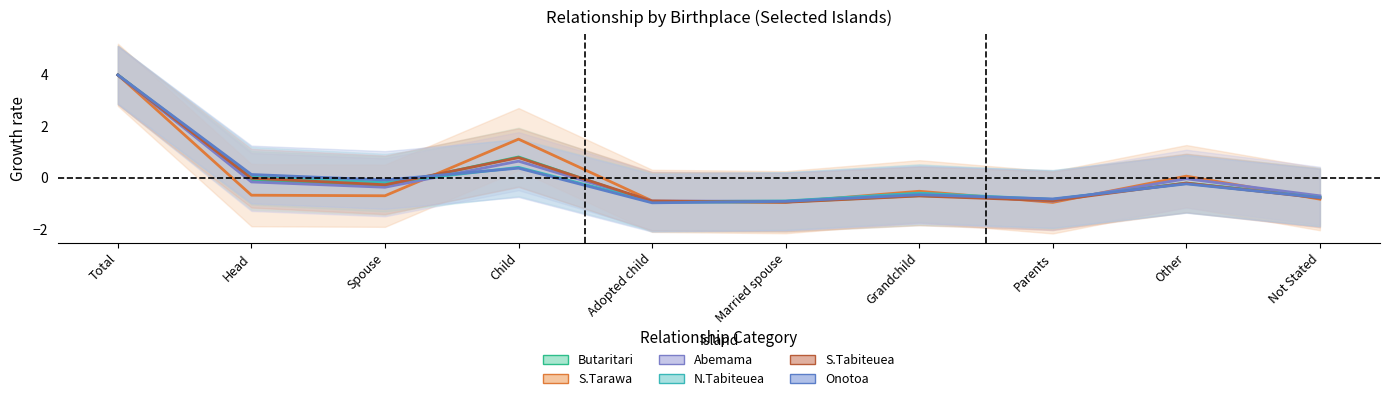

Reading right to left, extract all data points from this chart.

Butaritari: -0.7	-0.2	-0.8	-0.7	-0.9	-0.9	0.8	-0.3	-0.1	4.0
S.Tarawa: -0.8	0.1	-1.0	-0.5	-1.0	-0.9	1.5	-0.7	-0.7	4.0
Abemama: -0.7	-0.0	-0.9	-0.6	-0.9	-0.9	0.6	-0.4	-0.2	4.0
N.Tabiteuea: -0.8	-0.2	-0.8	-0.6	-0.9	-0.9	0.4	-0.2	0.1	4.0
S.Tabiteuea: -0.8	-0.2	-0.9	-0.7	-1.0	-0.9	0.8	-0.3	-0.0	4.0
Onotoa: -0.8	-0.2	-0.8	-0.7	-0.9	-1.0	0.4	-0.1	0.1	4.0